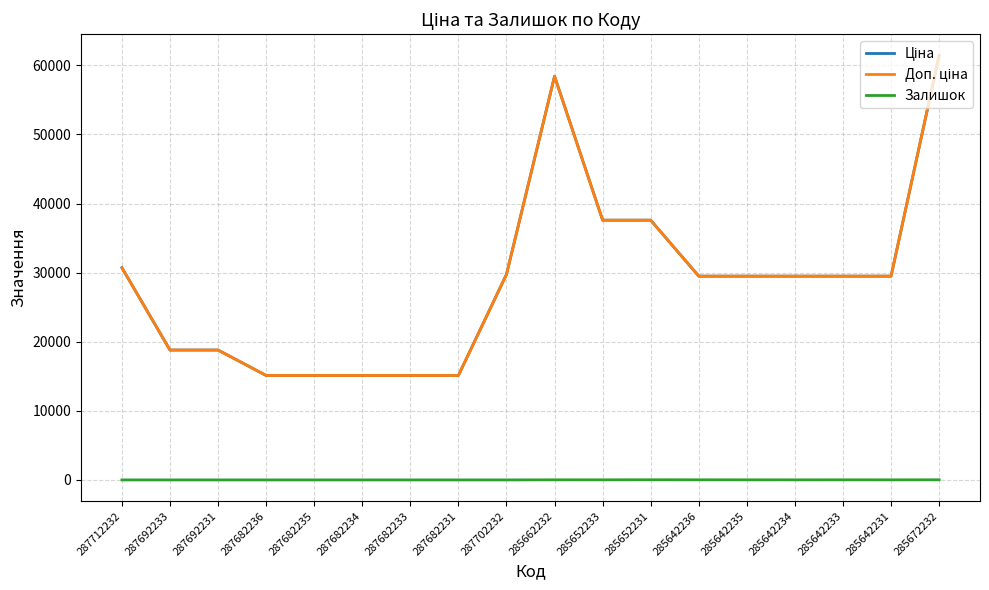

Where is Доп. ціна nearest to the value 38277?

285652233